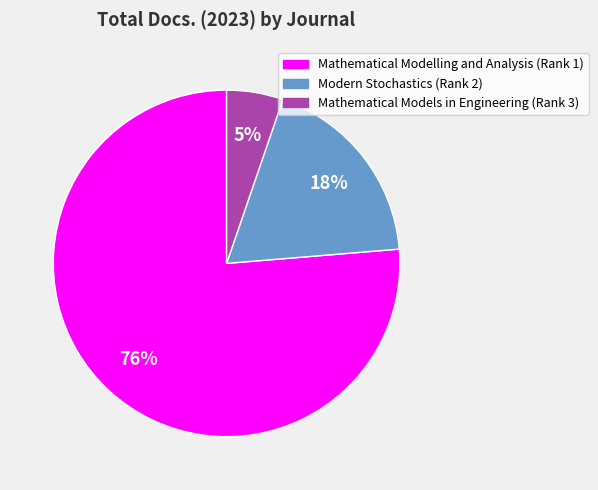

Is the sum of Mathematical Modelling and Analysis (Rank 1) and Mathematical Models in Engineering (Rank 3) greater than half?

Yes